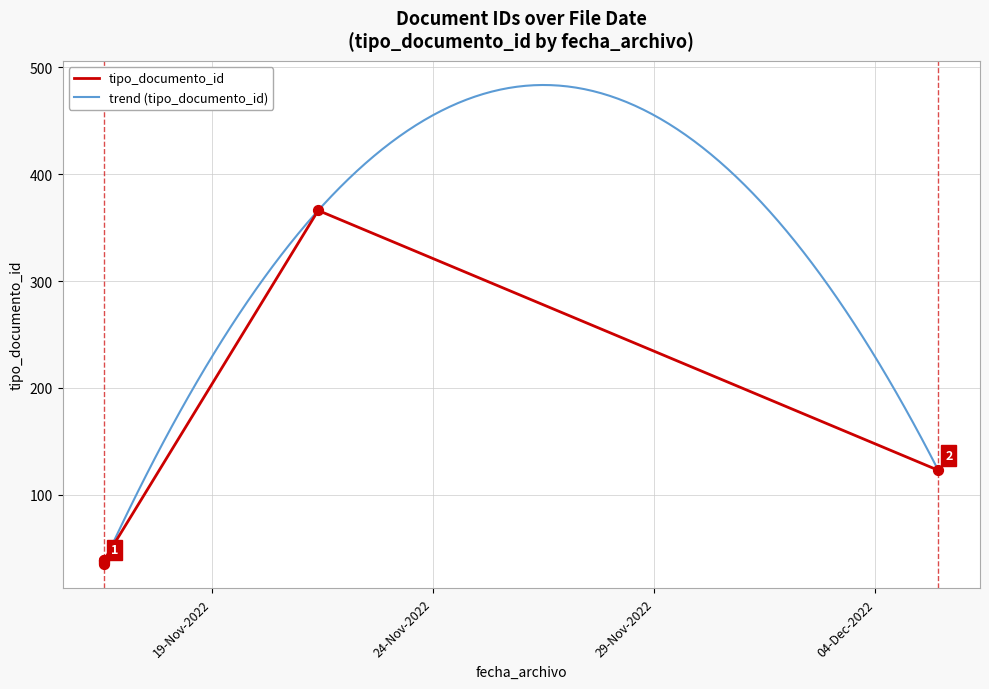

What is the ratio of the value at 2022-11-21 09:39:47 to the value at 2022-11-16 13:33:33?

10.2